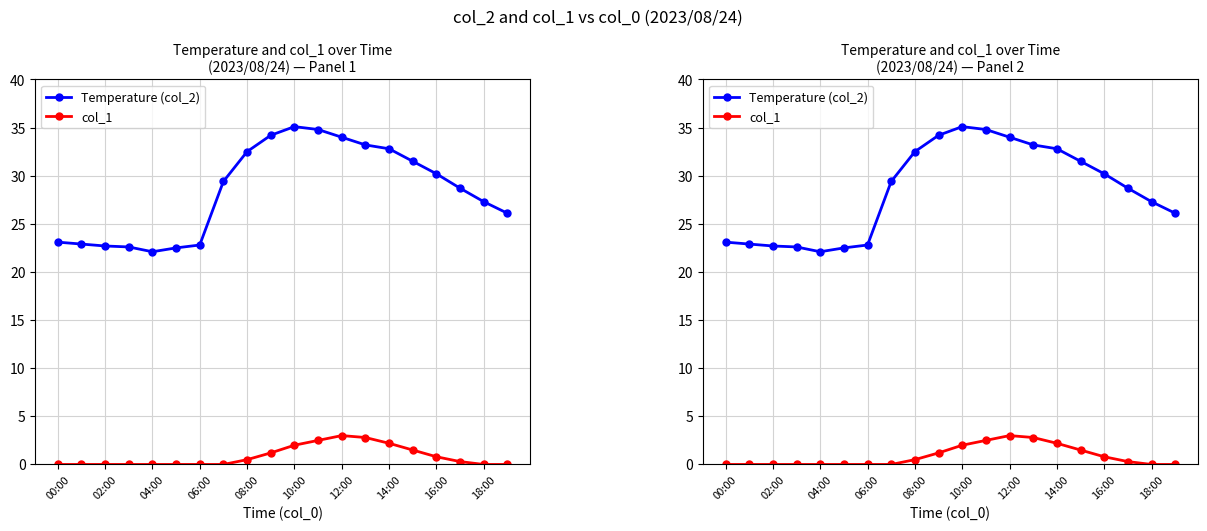

What is the greatest value displayed?

35.1